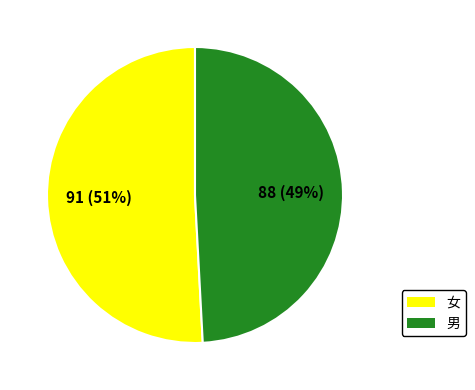

What percentage is the 男 slice, to the nearest percent?

49%